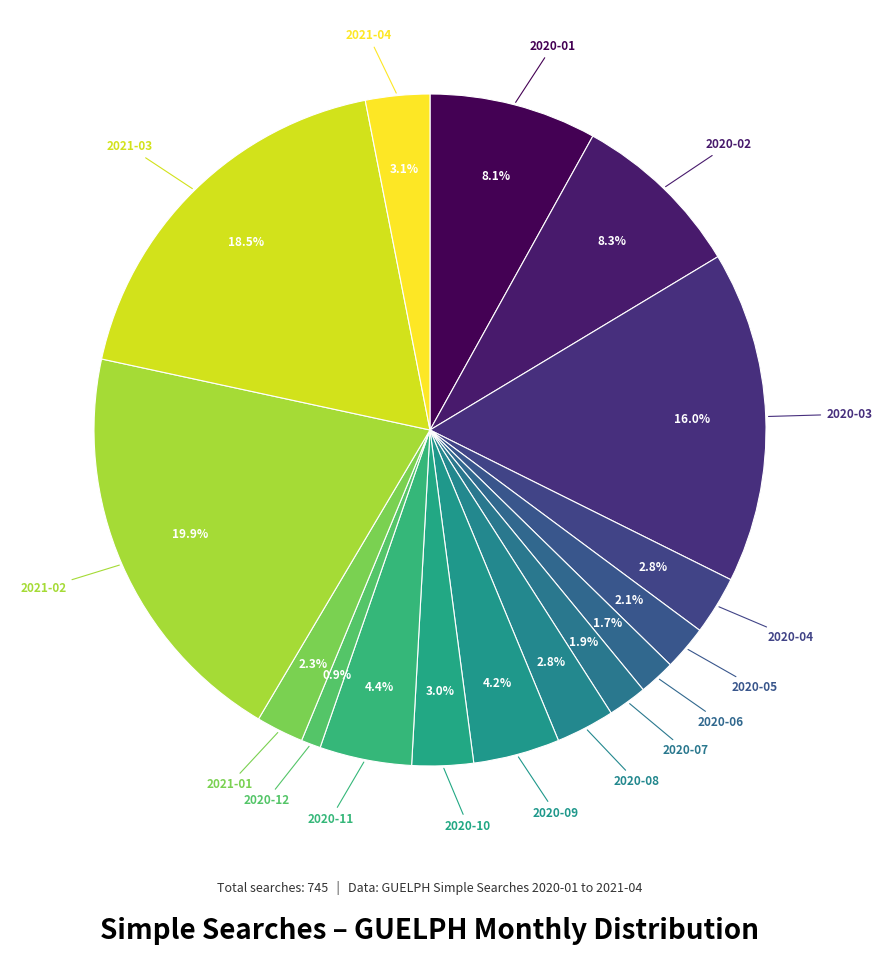

Which slice is the smallest?

2020-12